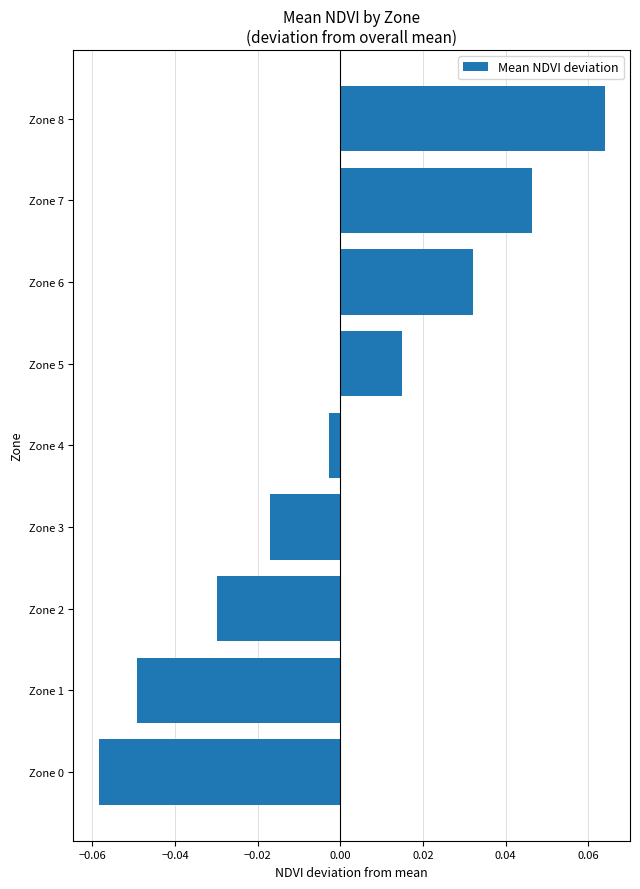

Where is the data nearest to the value 0?

Zone 4